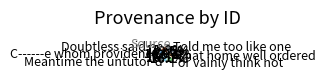

What is the ratio of the value at Meantime the untutor'd to the value at That home well ordered?

1.0